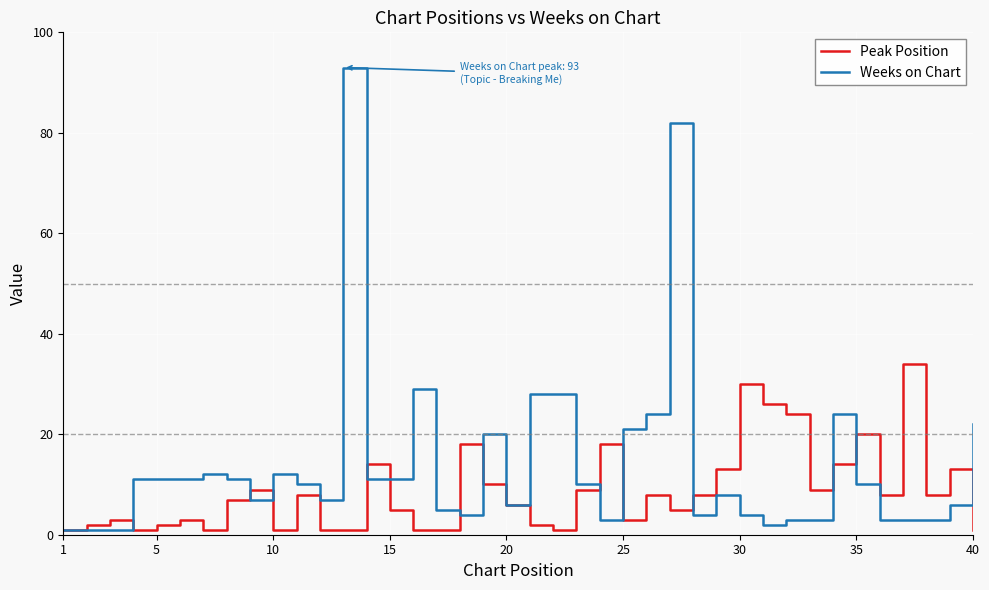

Which series has the largest total across all categories?

Weeks on Chart